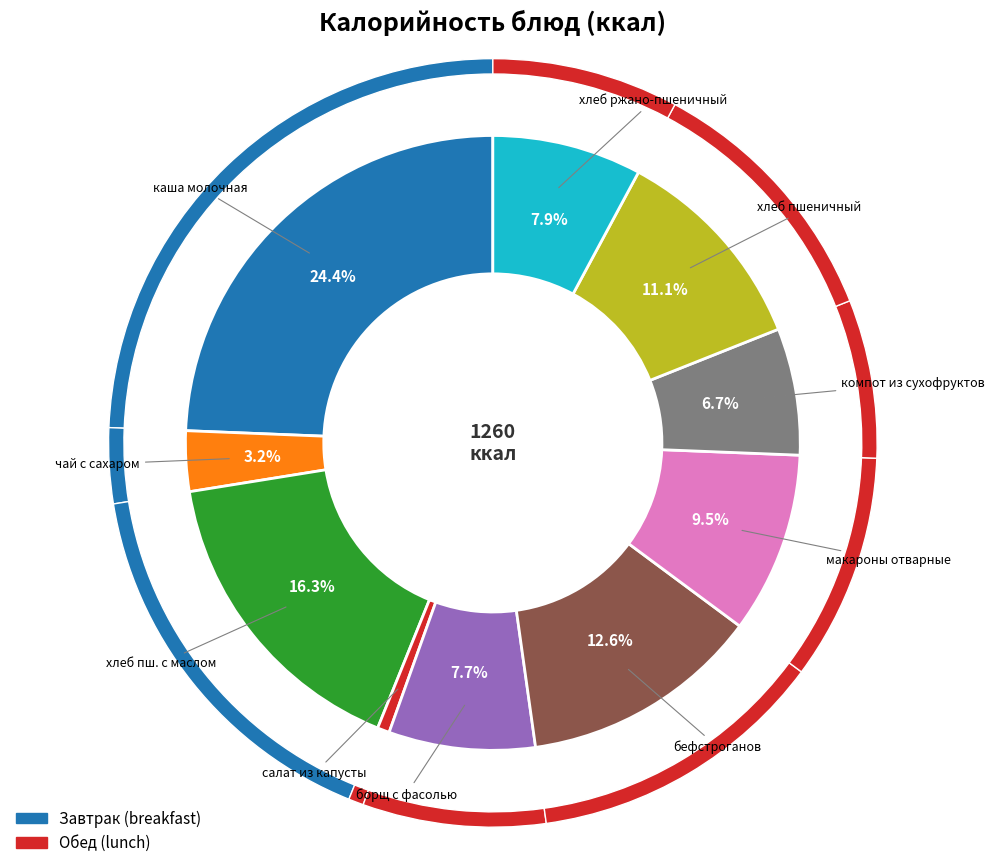

Rank the categories by value from highest to lowest.

каша молочная, хлеб пшеничный со сливочным маслом, бефстроганов из отварной говядины, хлеб пшеничный, макароны отварные, хлеб ржано-пшеничный, борщ с фасолью, компот из сухофруктов, чай с сахаром и лимоном, салат из квашенной капусты с луком